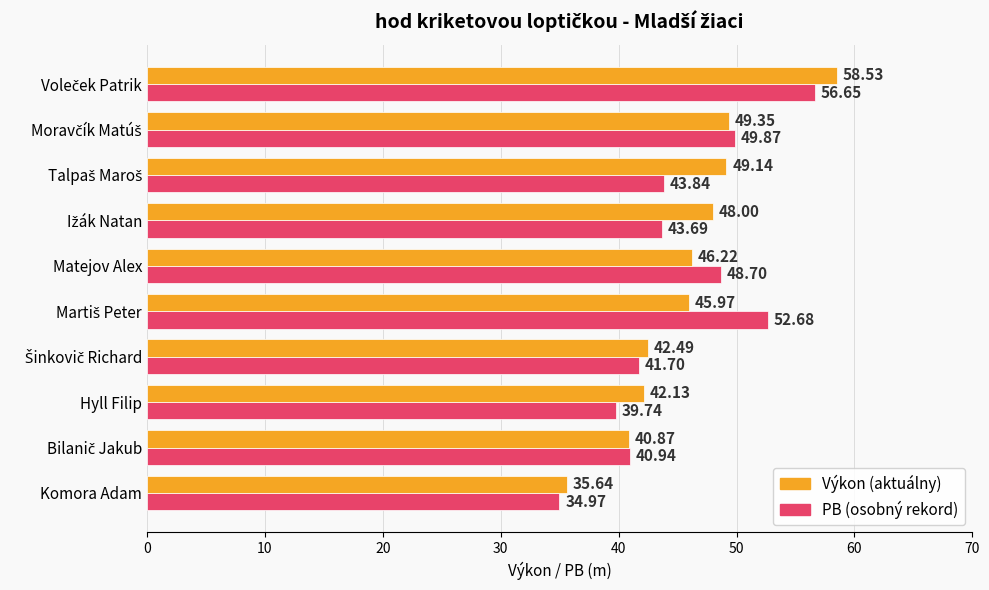

What is the total value across all series at Komora Adam?

70.6